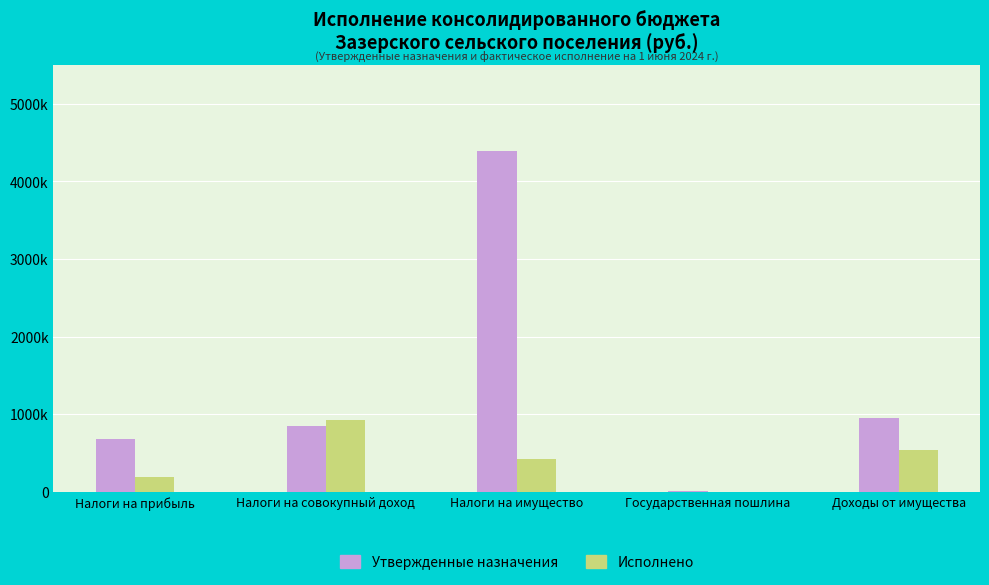

Are the bars grouped side by side (vs. stacked)?

Yes